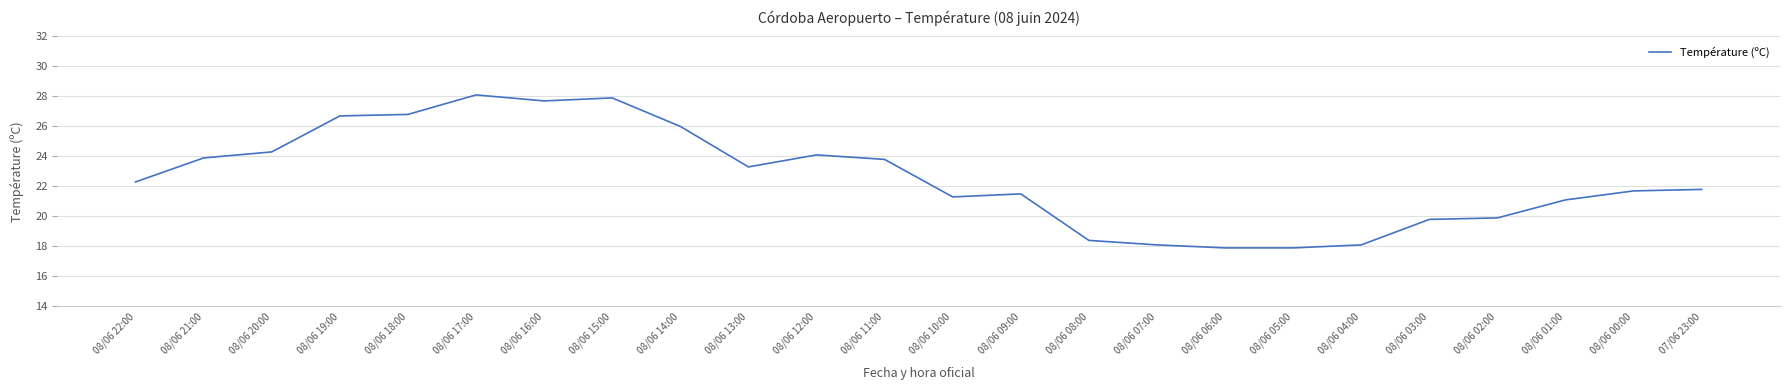

What is the maximum value shown in the chart?

28.1